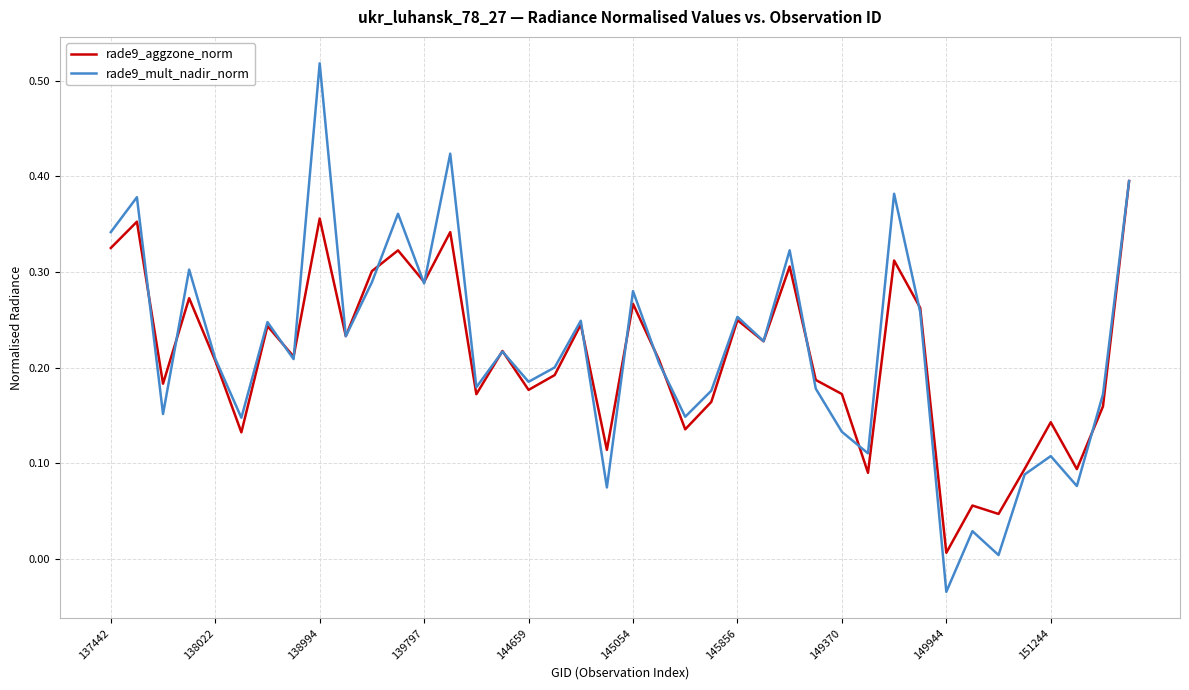

Rank the series by their maximum value, from highest to lowest.

rade9_mult_nadir_norm, rade9_aggzone_norm